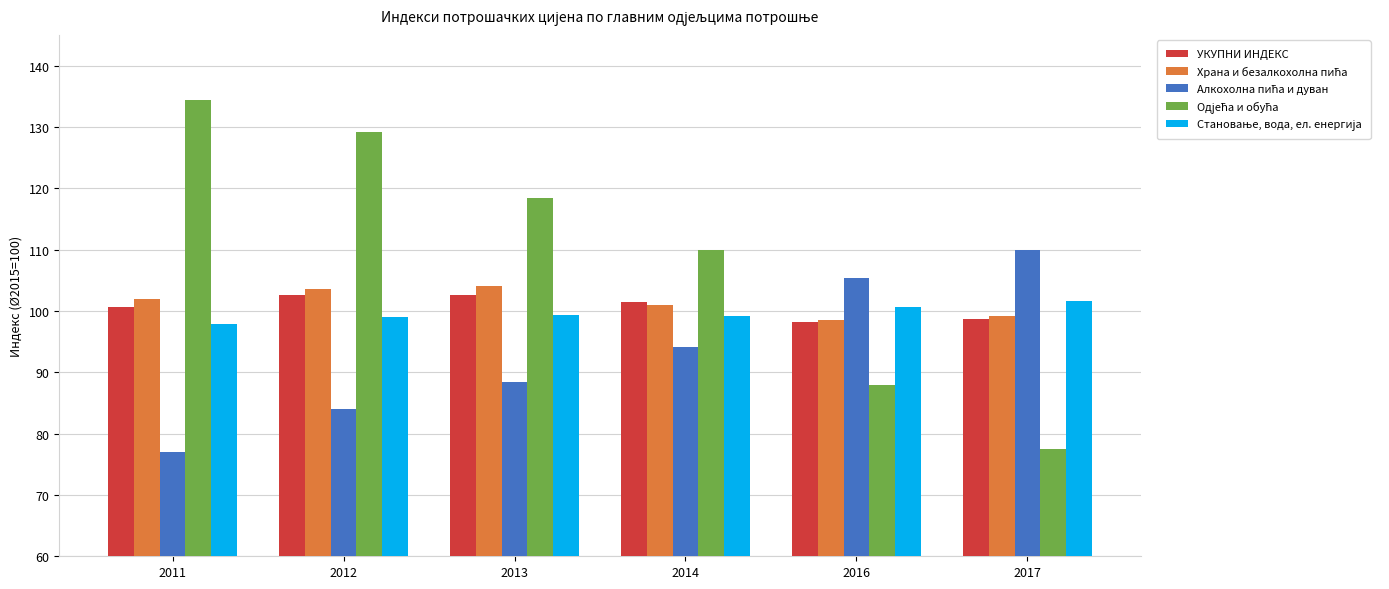

What is the spread (max minus min) of values at 2011?

57.4